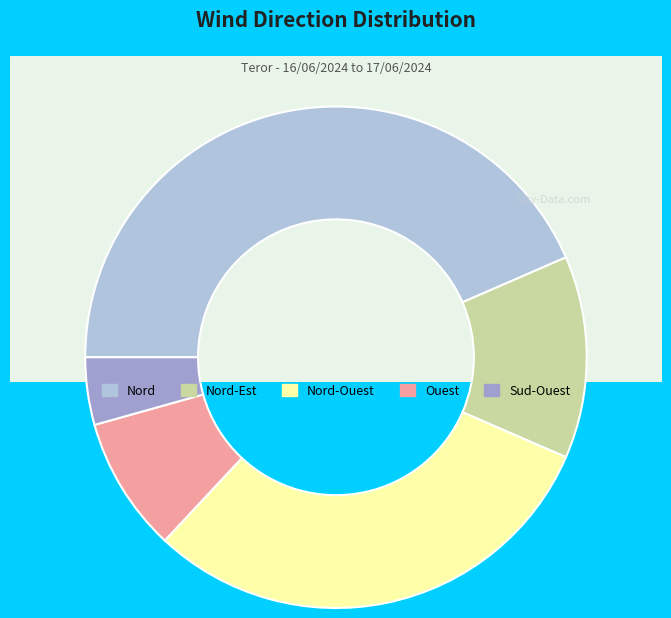

Does Sud-Ouest account for over 50% of the chart?

No